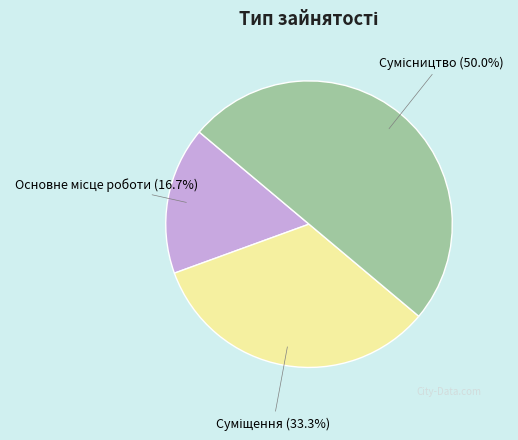

How many slices are in this pie chart?

3